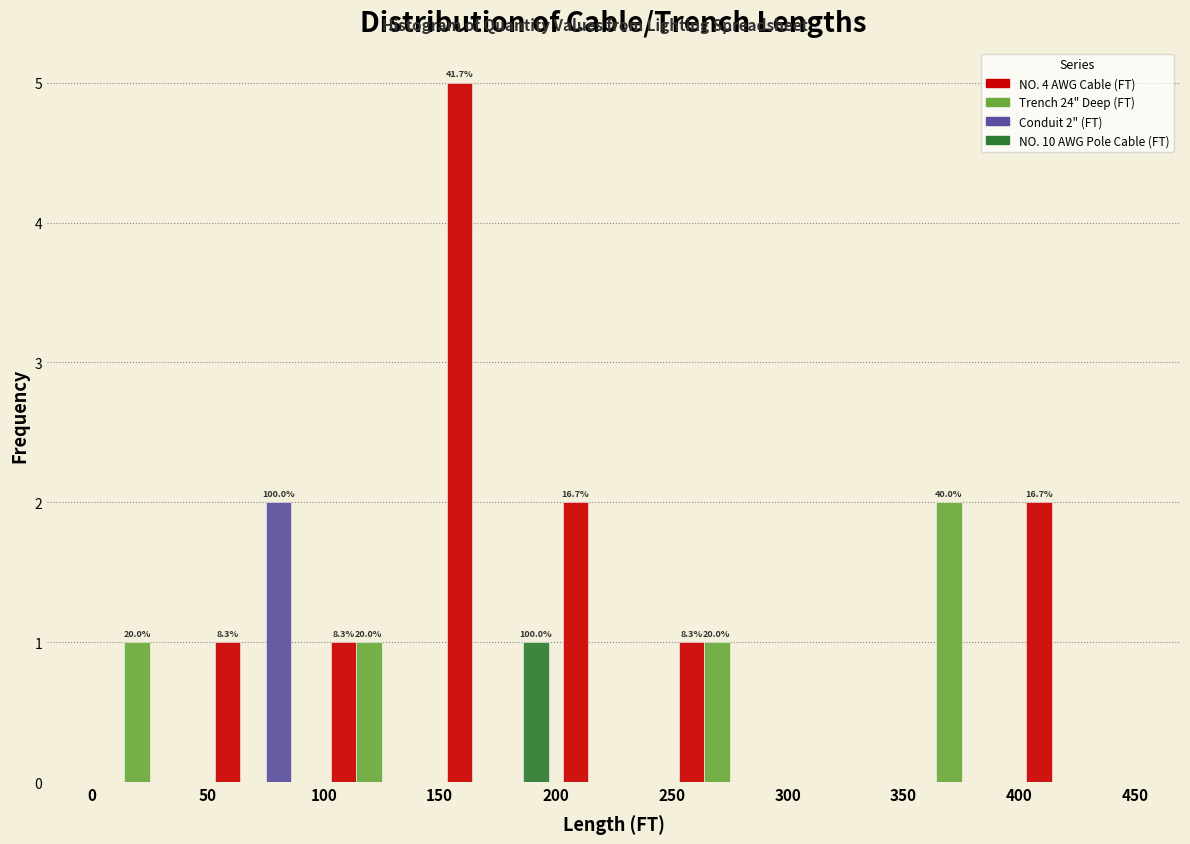

In the Trench 24" Deep (FT) series, which range on the x-axis has the tallest bar?

350 to 400